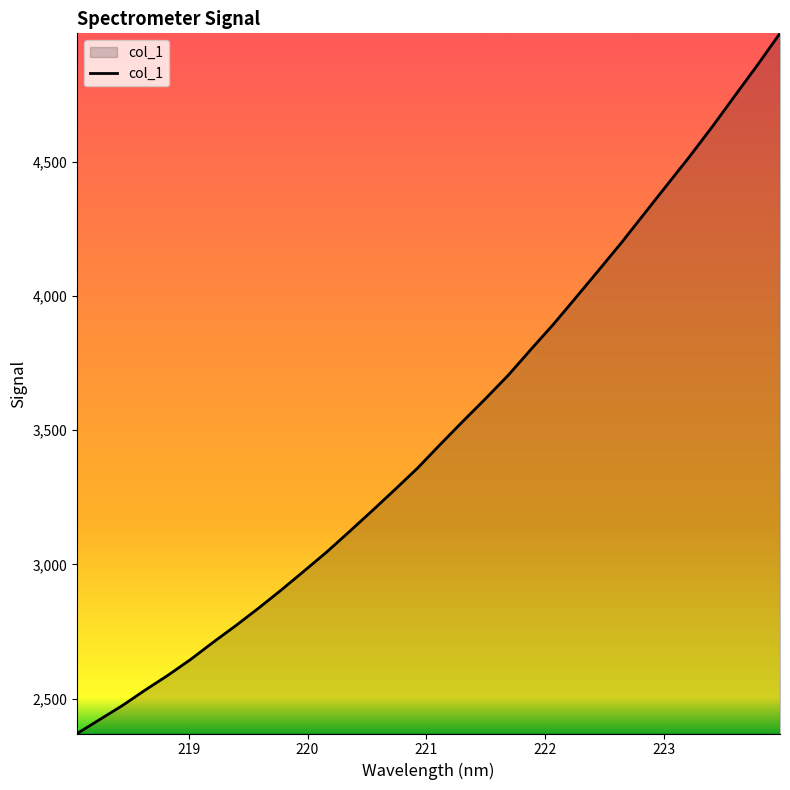

What is the smallest value displayed?

2370.2